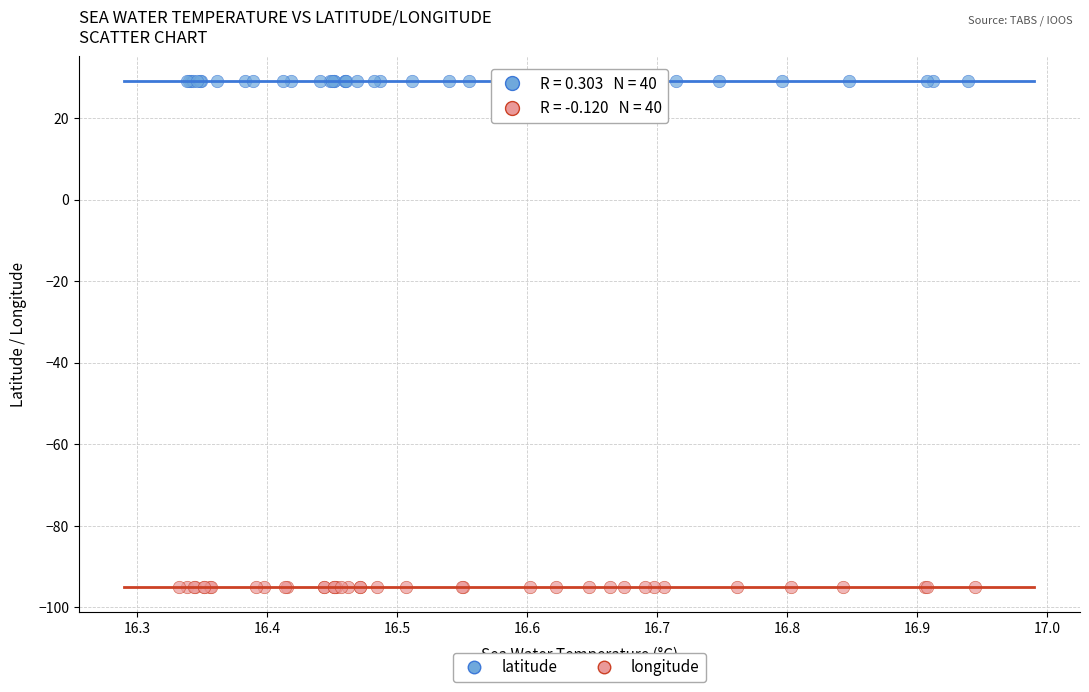

What are all the series names shown in the legend?

latitude, longitude